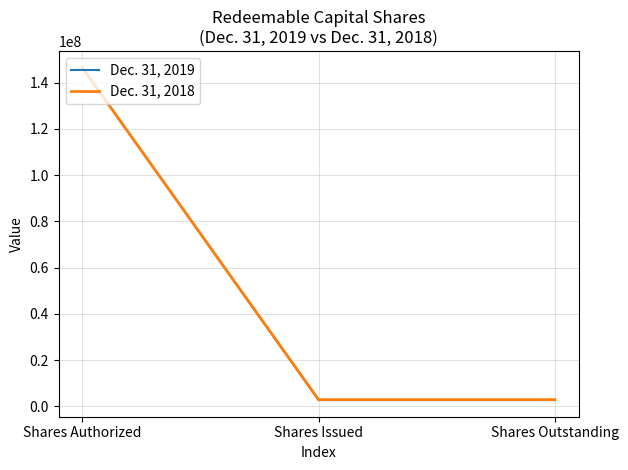

Rank the series by their average value, from highest to lowest.

Dec. 31, 2018, Dec. 31, 2019